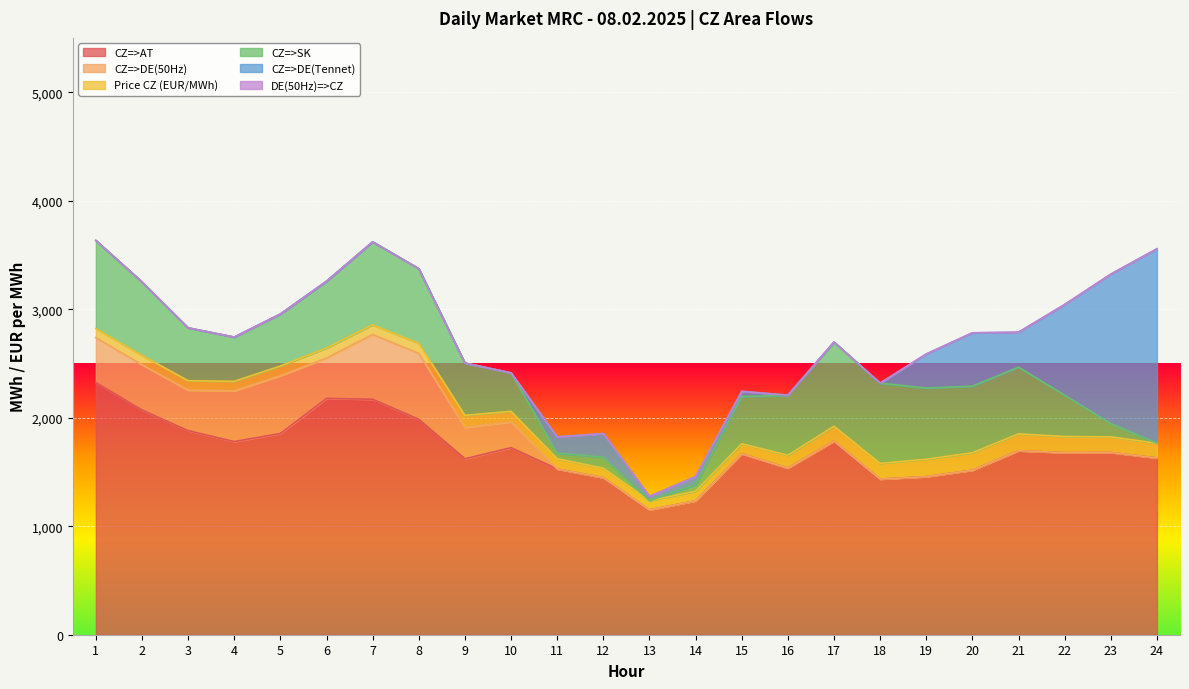

Which series changed the most between 6 and 22?

CZ=>DE(Tennet)